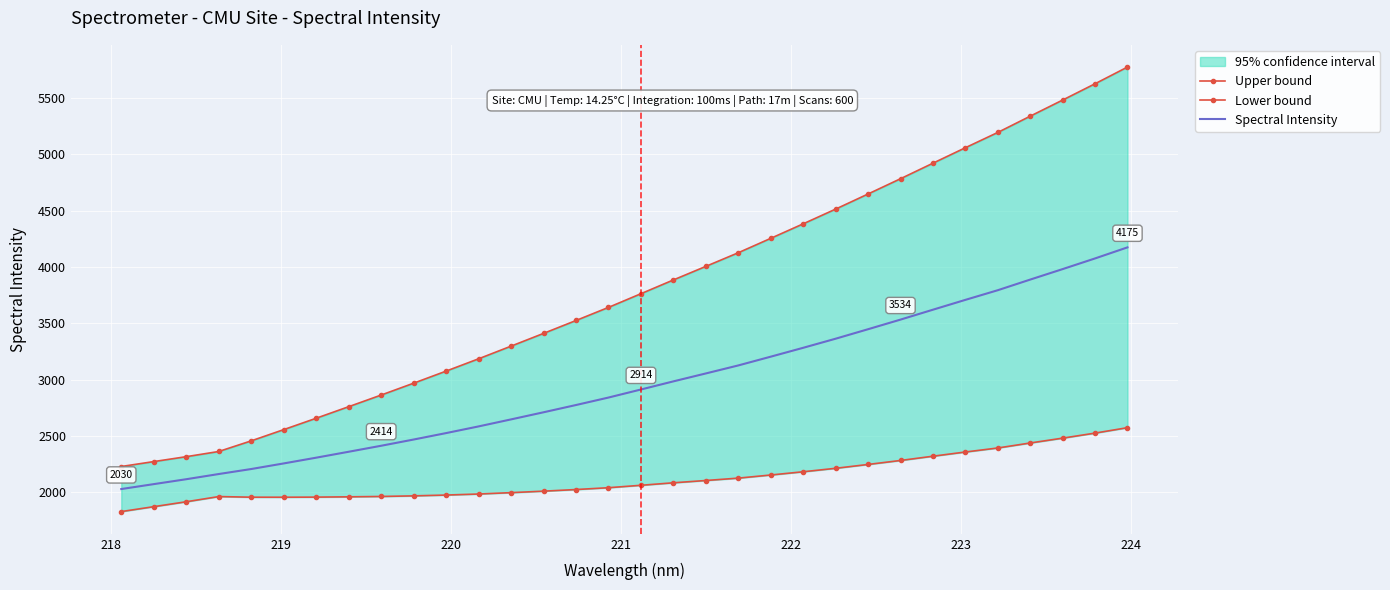

How many lines are shown in the chart?

3